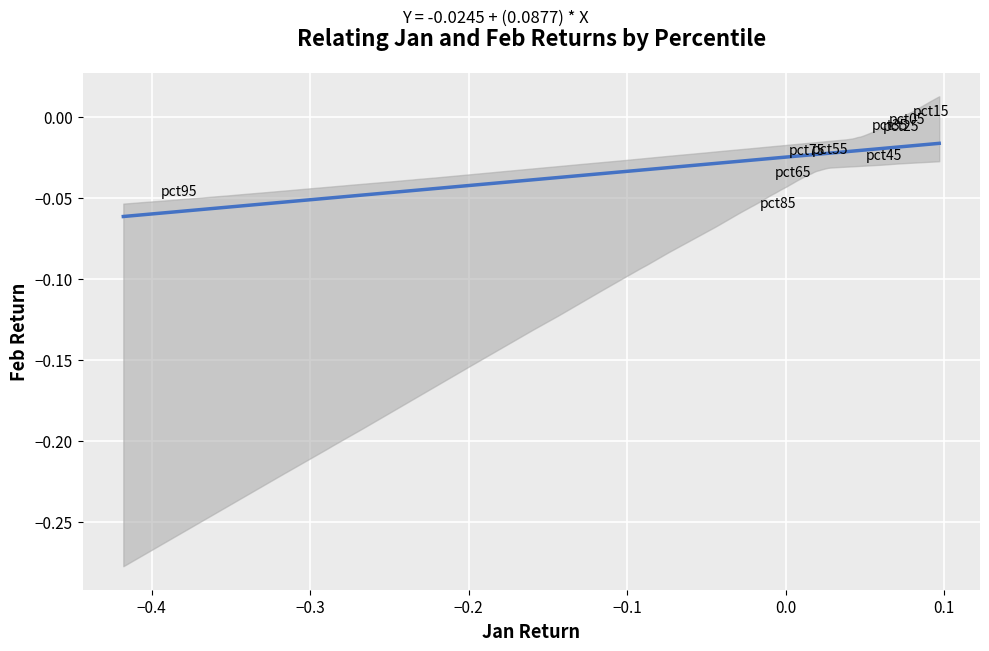

What is the range of X values (max minus min)?

0.5